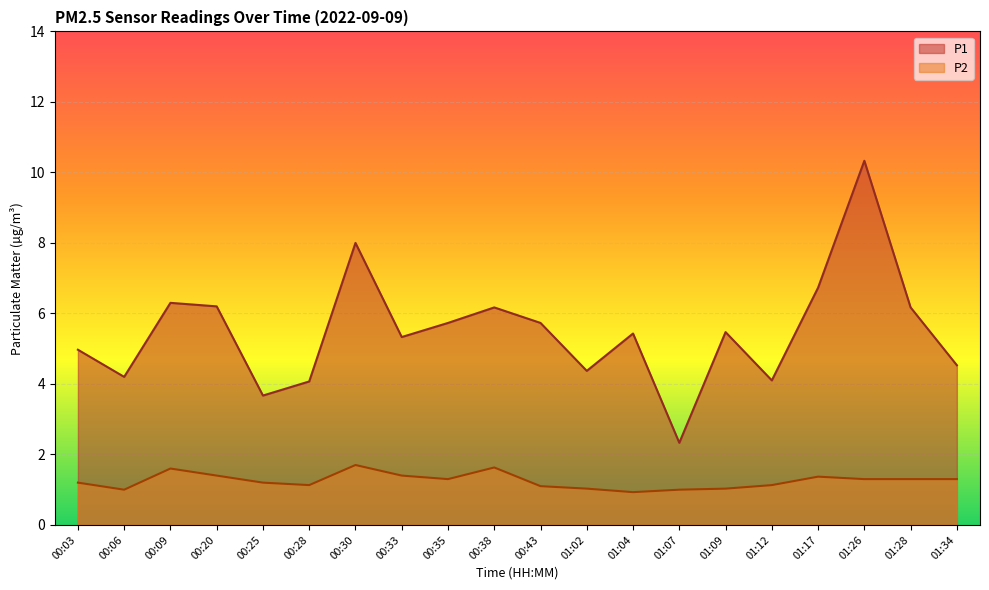

Is it true that P2 equals 1.1 at 00:43?

True